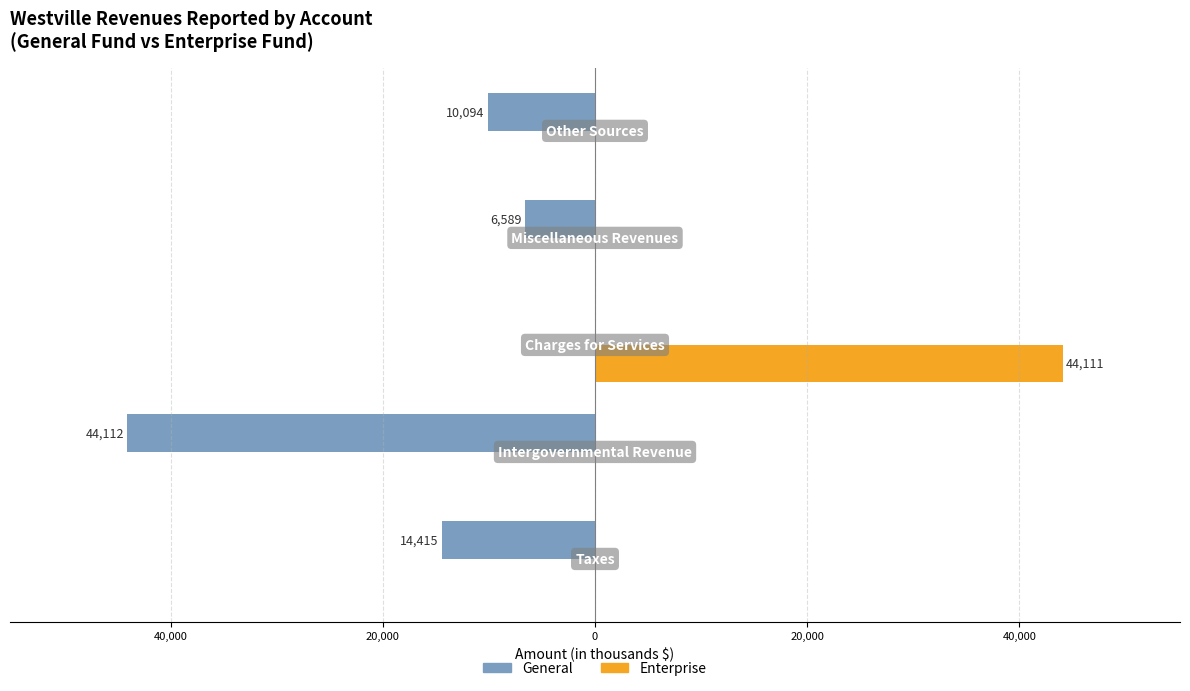

What is the lowest value of the General series?

-44112